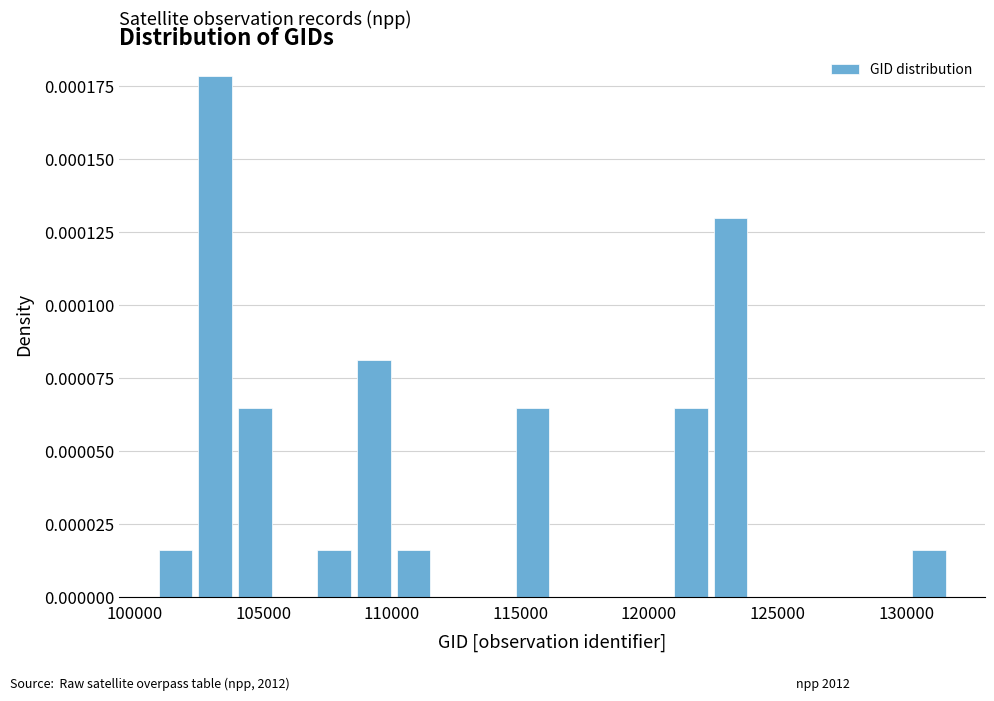

Read against the x-axis, roughly where is the centre of the tallest bar?

103000